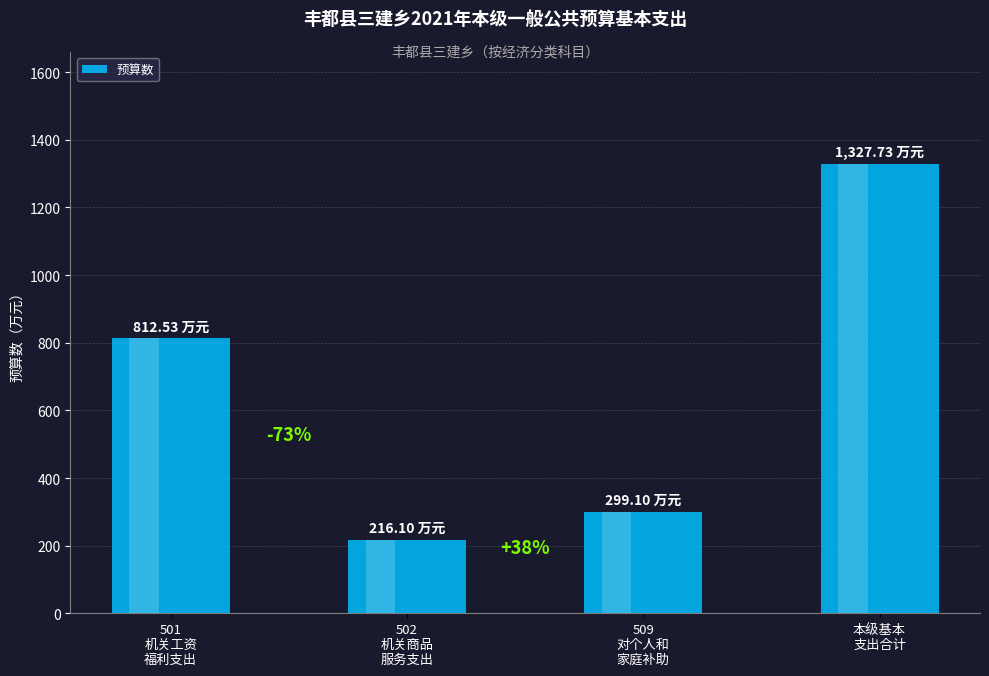

Reading right to left, list all the values displayed in this chart.

本级基本
支出合计=1327.7	509
对个人和
家庭补助=299.1	502
机关商品
服务支出=216.1	501
机关工资
福利支出=812.5